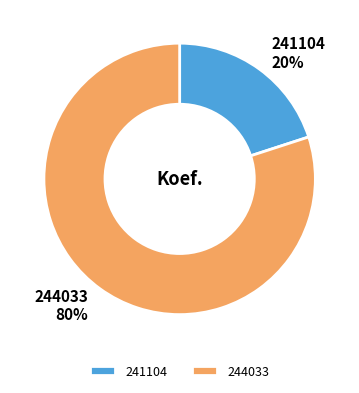

Does 241104 account for over 50% of the chart?

No